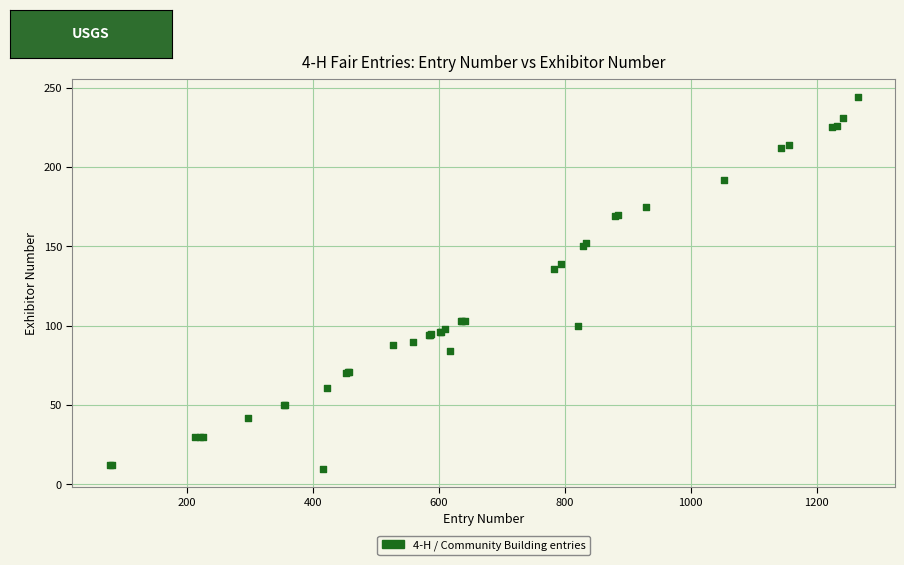

What Y value in the scatter plot is closest to 127?

136